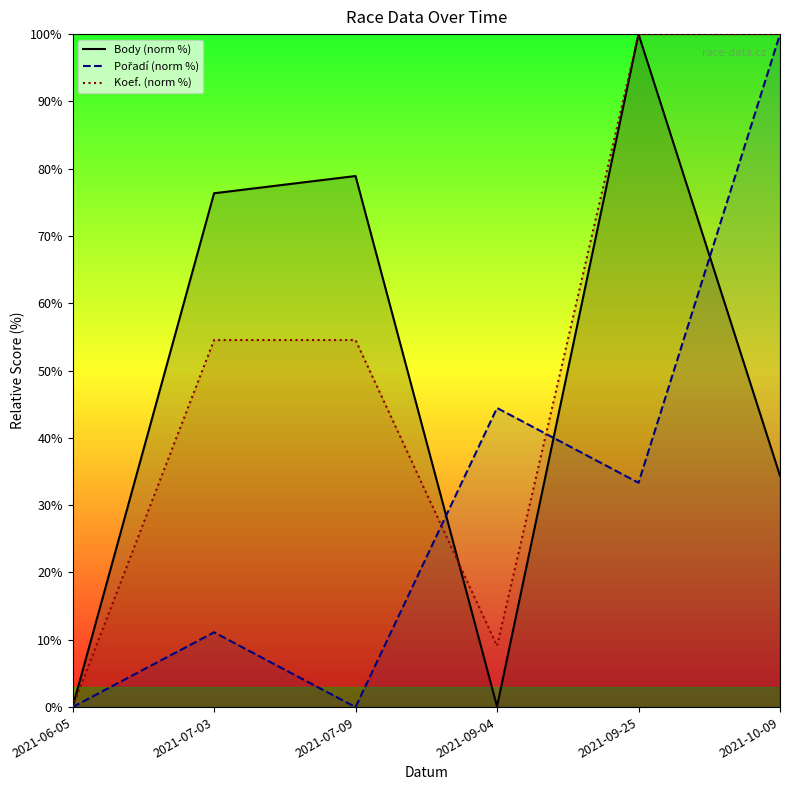

In Body (norm %), how many points are lower than both neighbors (excluding endpoints)?

1